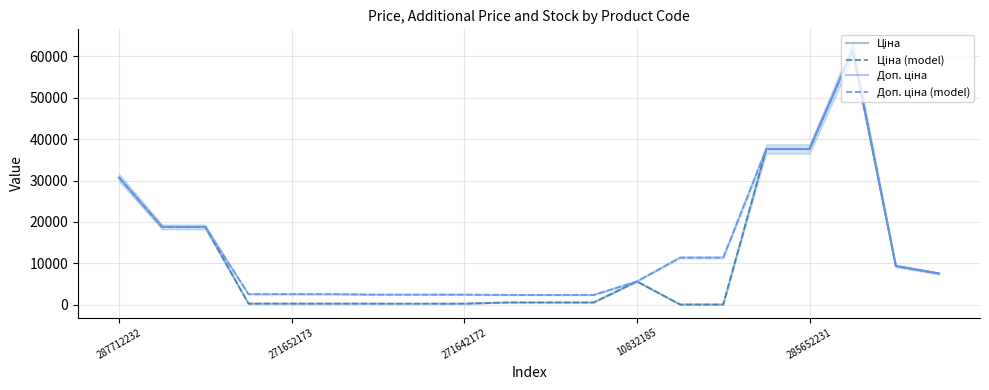

Reading right to left, extract all data points from this chart.

Ціна: 7596.5	9384.0	61434.3	37593.6	37593.6	114.1	114.1	5673.8	603.7	603.7	603.7	310.3	310.3	310.3	324.8	324.8	324.8	18796.8	18796.8	30717.1
Ціна (model): 7596.5	9384.0	61434.3	37593.6	37593.6	114.1	114.1	5673.8	603.7	603.7	603.7	310.3	310.3	310.3	324.8	324.8	324.8	18796.8	18796.8	30717.1
Доп. ціна: 7596.5	9384.0	61434.3	37593.6	37593.6	11410.0	11410.0	5673.8	2414.8	2414.8	2414.8	2482.4	2482.4	2482.4	2598.3	2598.3	2598.3	18796.8	18796.8	30717.1
Доп. ціна (model): 7596.5	9384.0	61434.3	37593.6	37593.6	11410.0	11410.0	5673.8	2414.8	2414.8	2414.8	2482.4	2482.4	2482.4	2598.3	2598.3	2598.3	18796.8	18796.8	30717.1